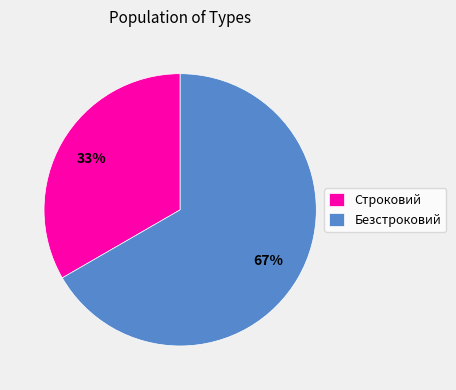

Which category has the smallest portion of the pie?

Строковий